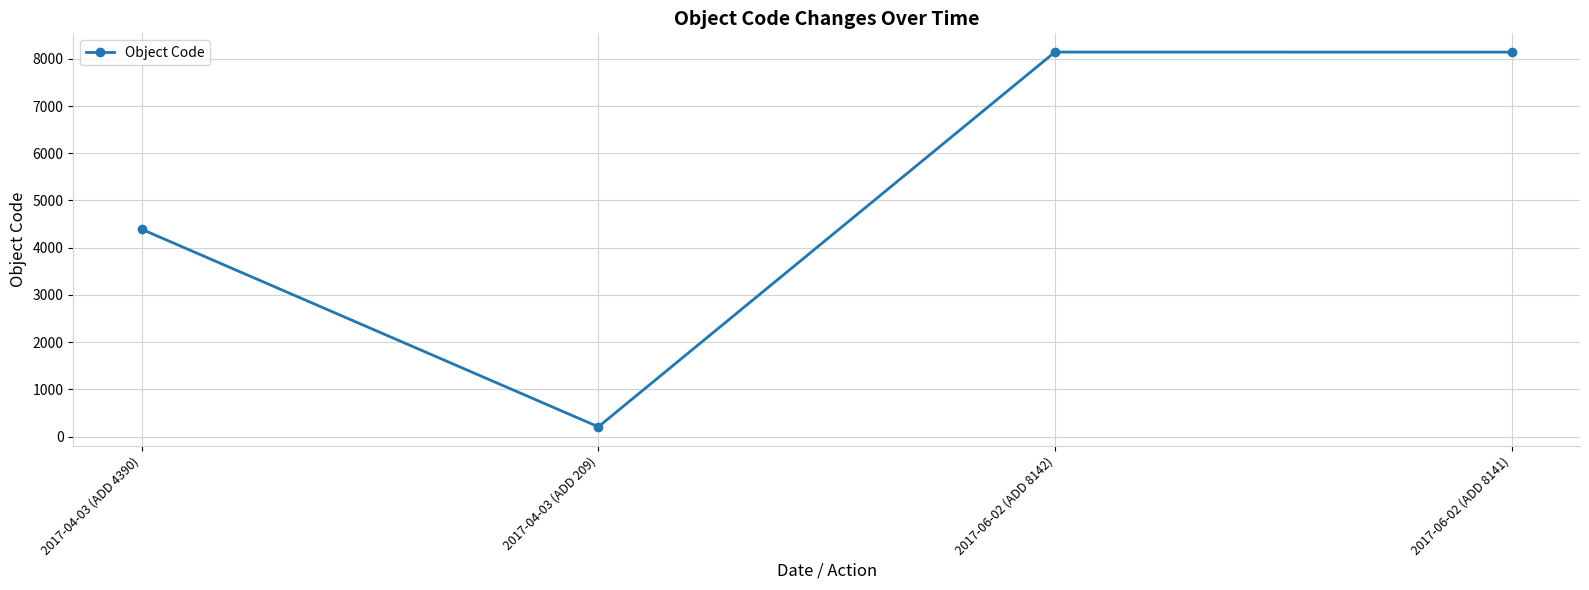

Count the number of data series in this chart.

1